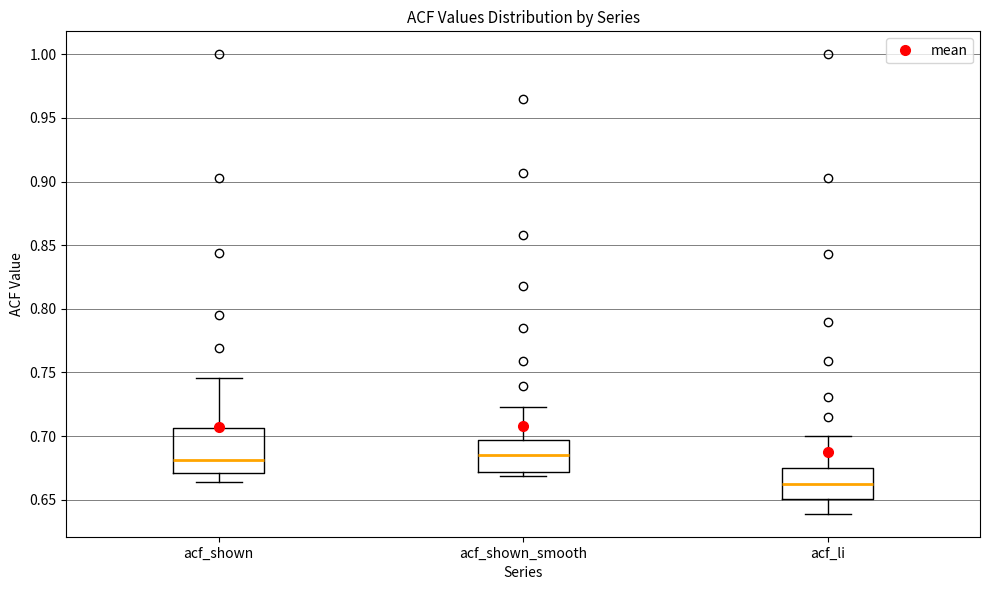

Which box's median line is the lowest?

acf_li